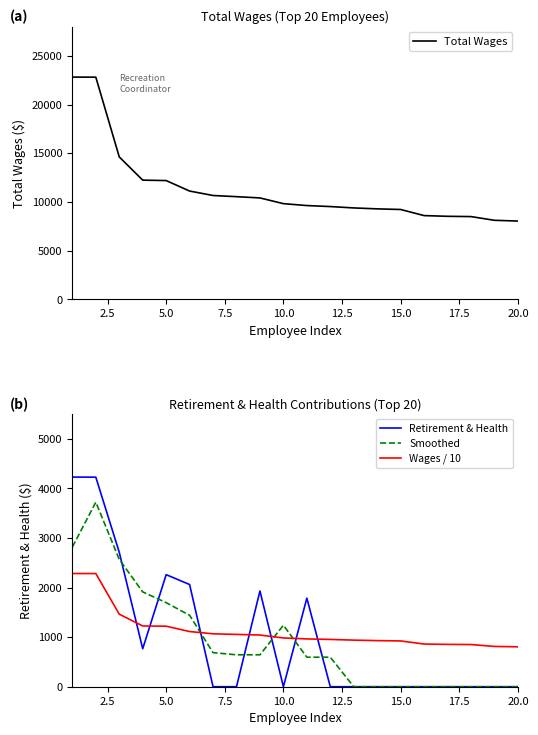

What is the sum of all Total Wages values?

226282